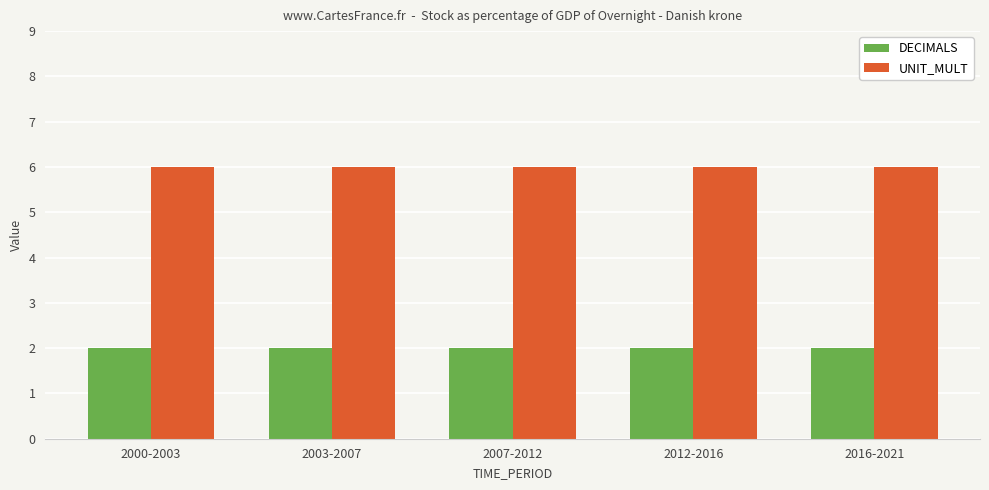

How many bars are there in total?

10